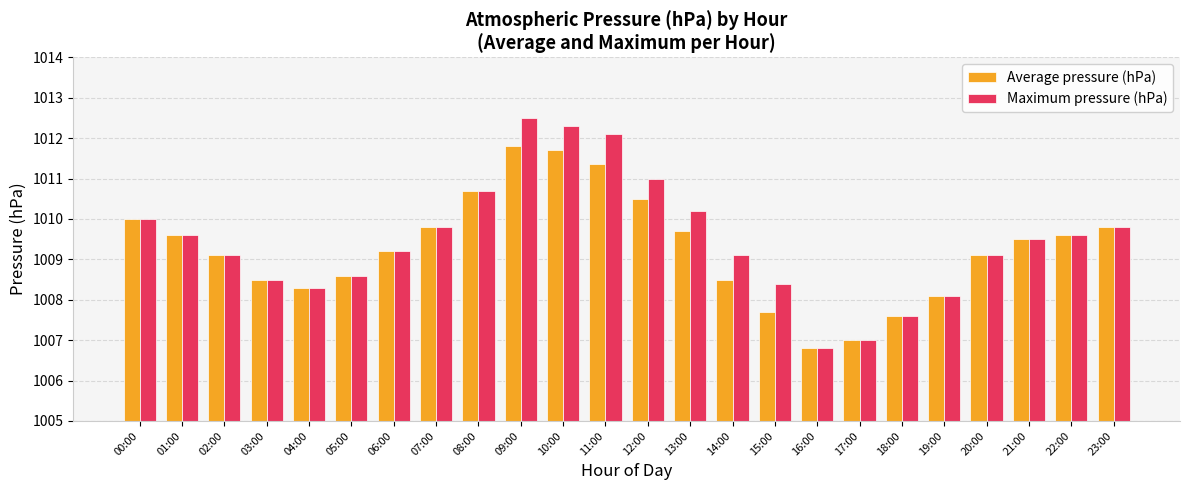

What is the label of the 20th bar from the right?

04:00